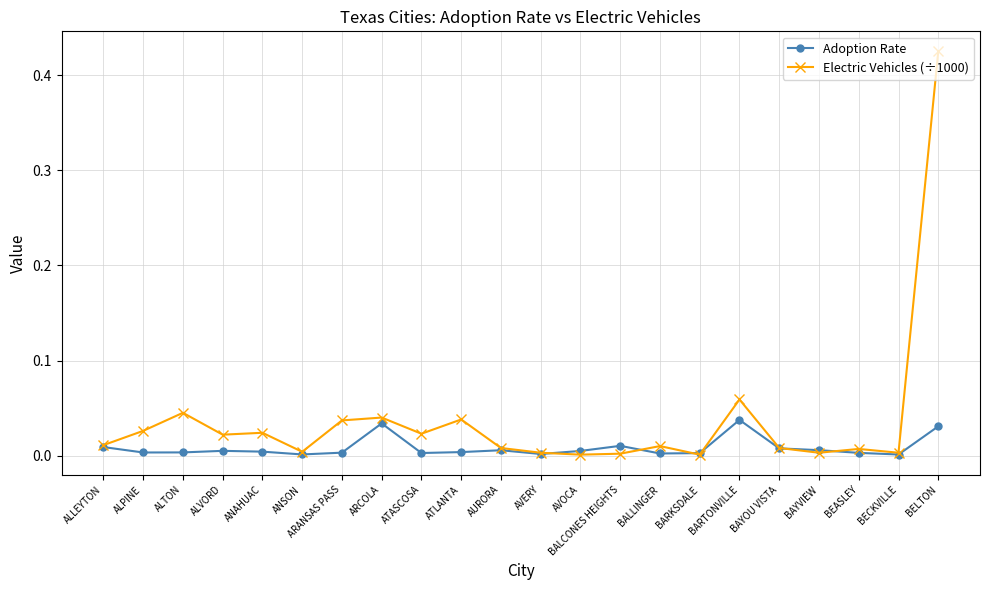

True or false: Adoption Rate has more than 1 points higher than both neighbors.

True